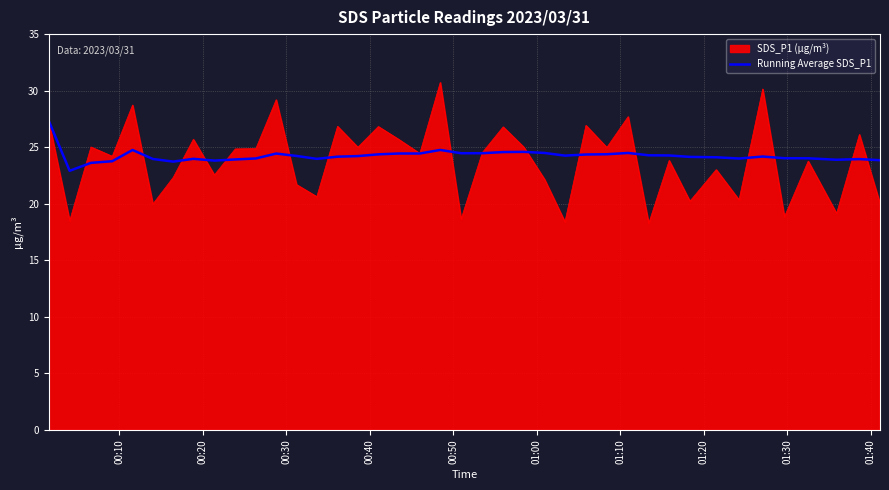

Rank the series by their maximum value, from lowest to highest.

Running Average SDS_P1, SDS_P1 (µg/m³)